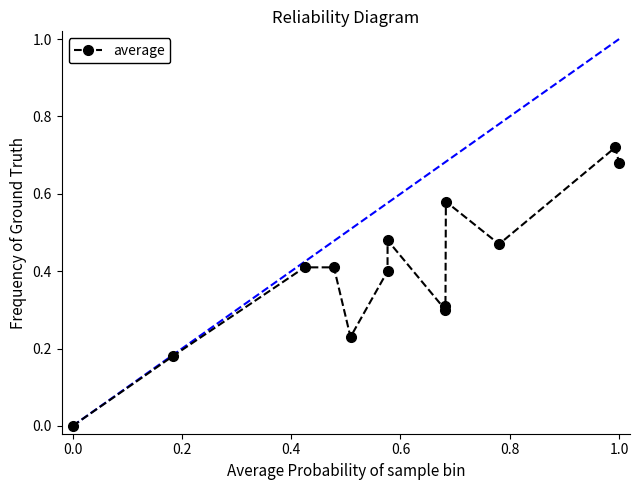

True or false: the data has more than 1 interior local peaks.

True